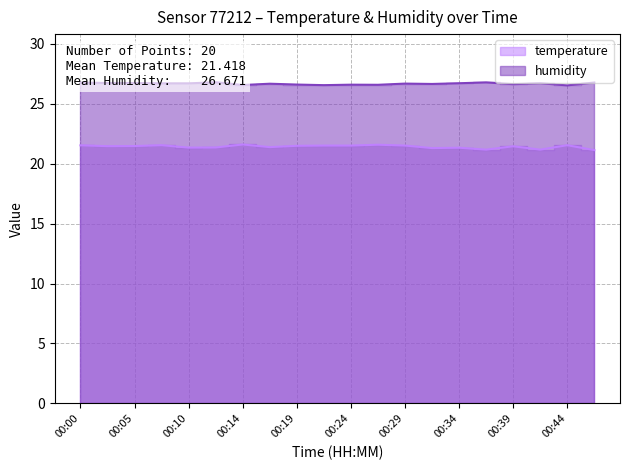

Where is the first local maximum for humidity?

00:12